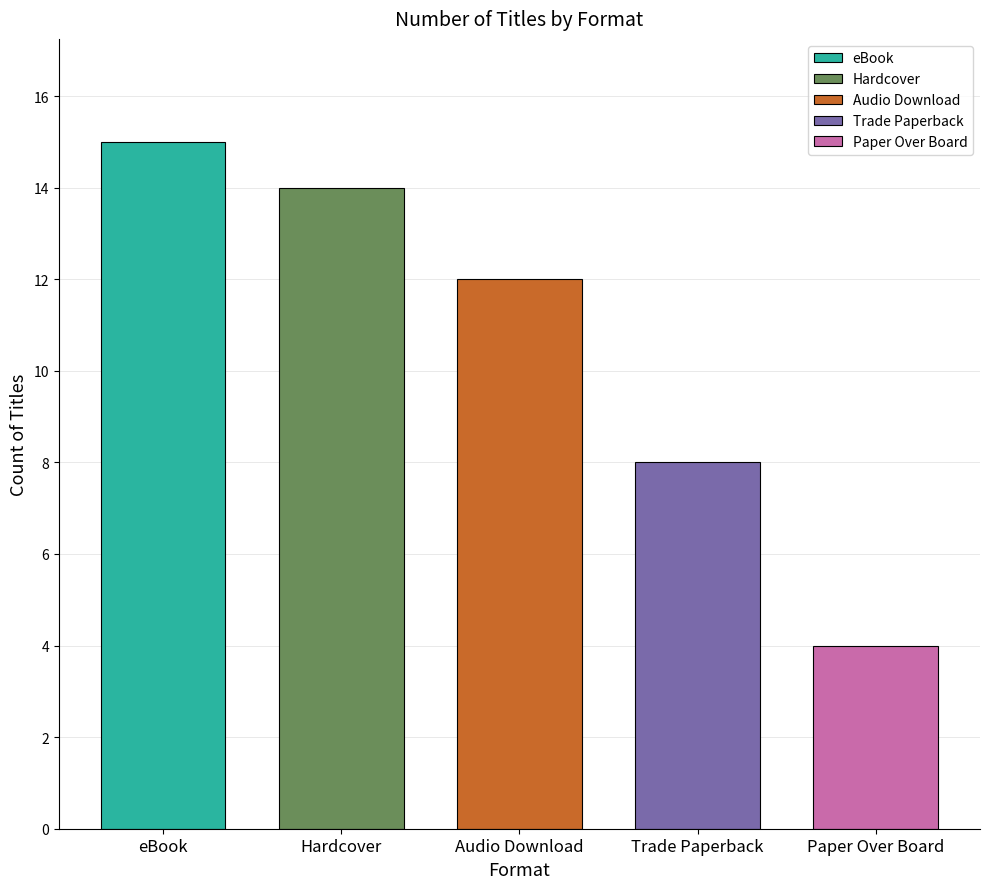

Where does the data first go above 12?

eBook